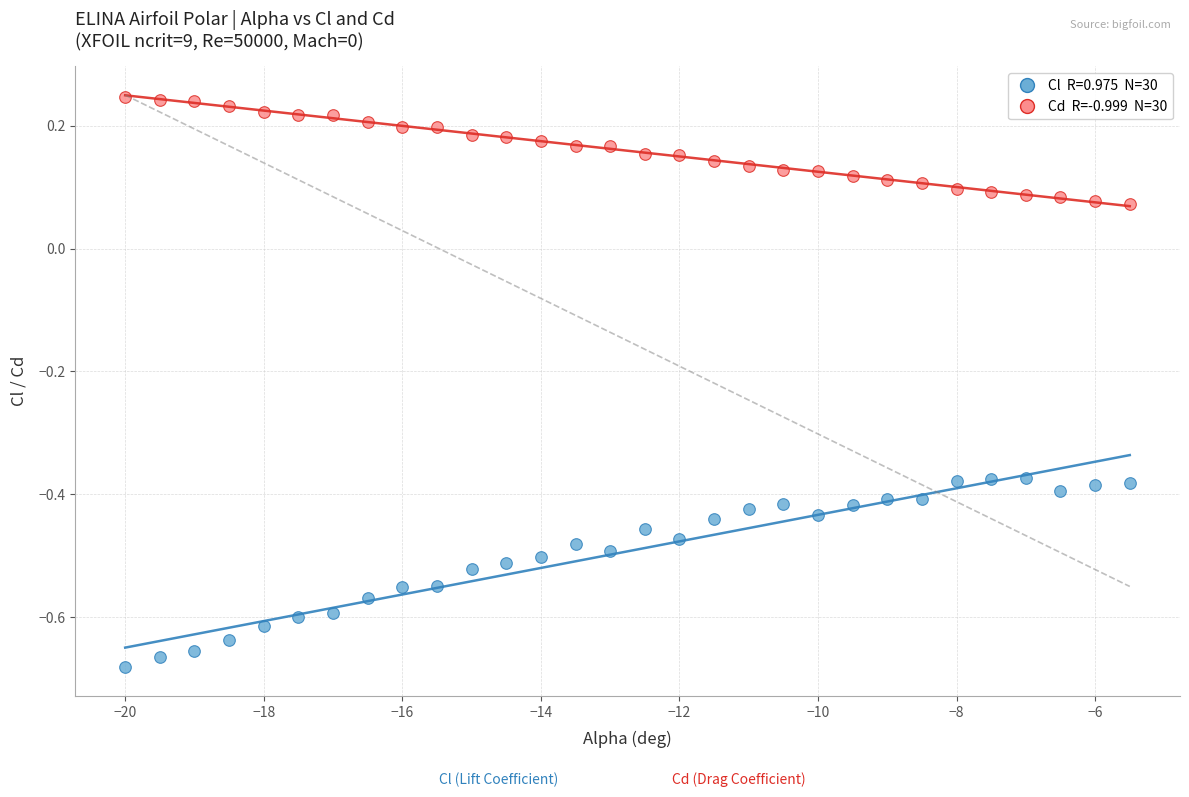

Across all data points, what is the range of X values (max minus min)?

14.5